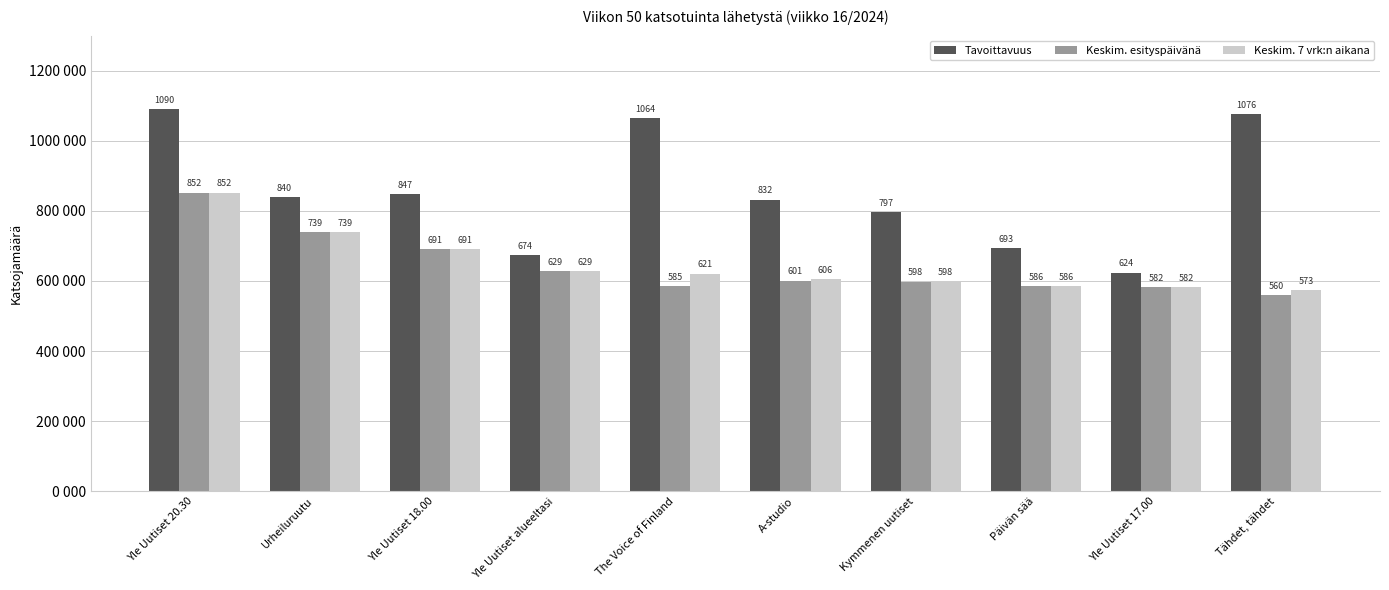

What is the value of the Tavoittavuus bar at the 10th from the left?

1076000